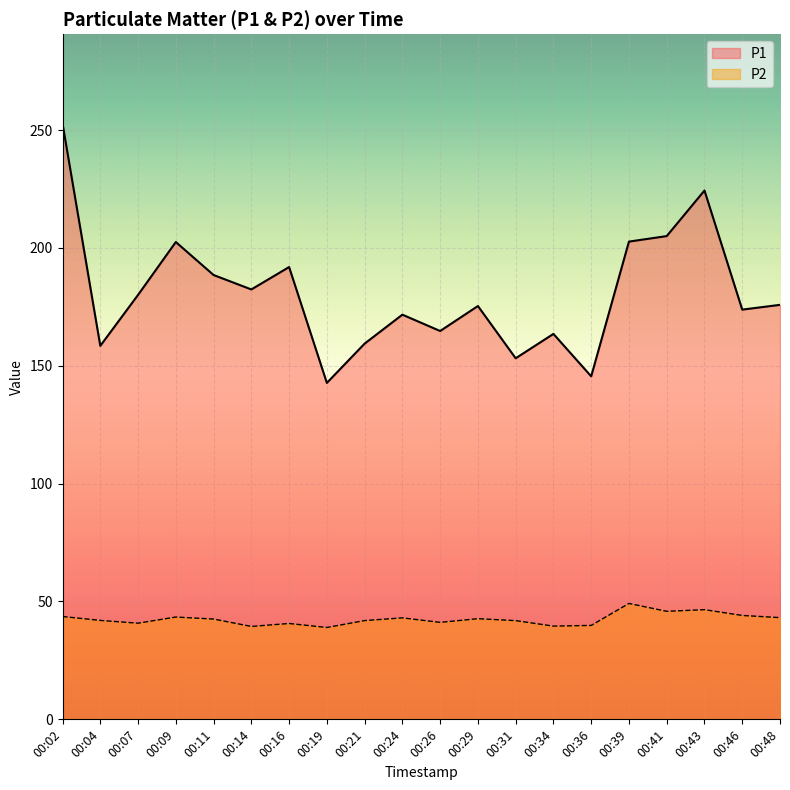

What is the value of the P2 point at the 3rd from the left?

40.8